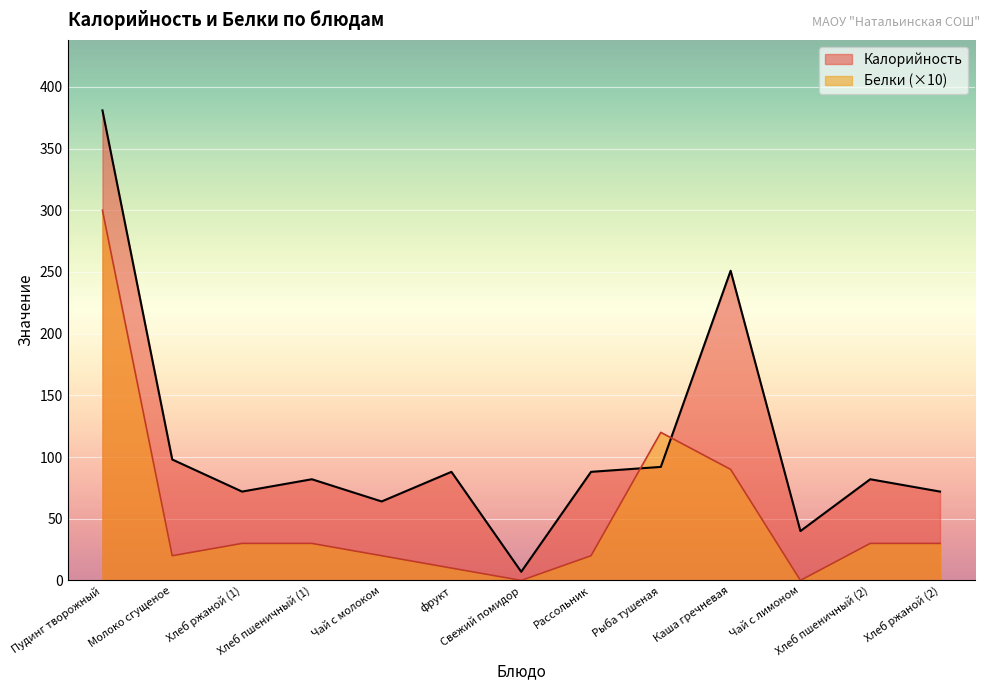

The value of Калорийность at Хлеб пшеничный (2) is 30. True or false?

False